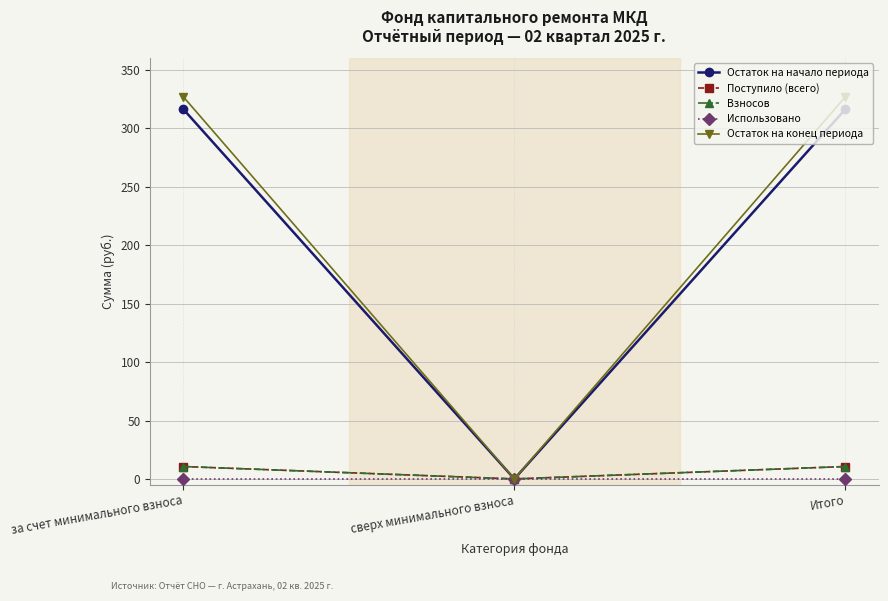

What is the sum of all Остаток на конец периода values?

654.3